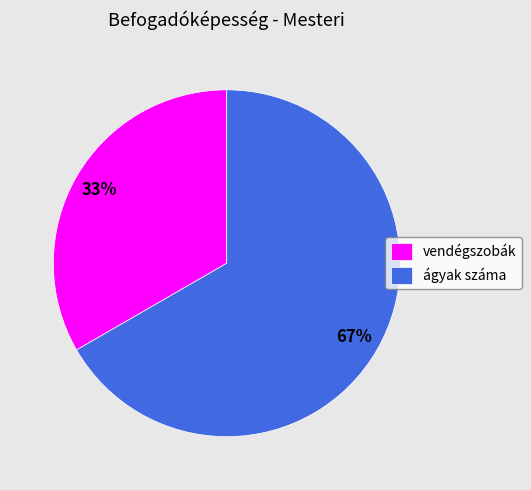

Which category has the smallest portion of the pie?

vendégszobák